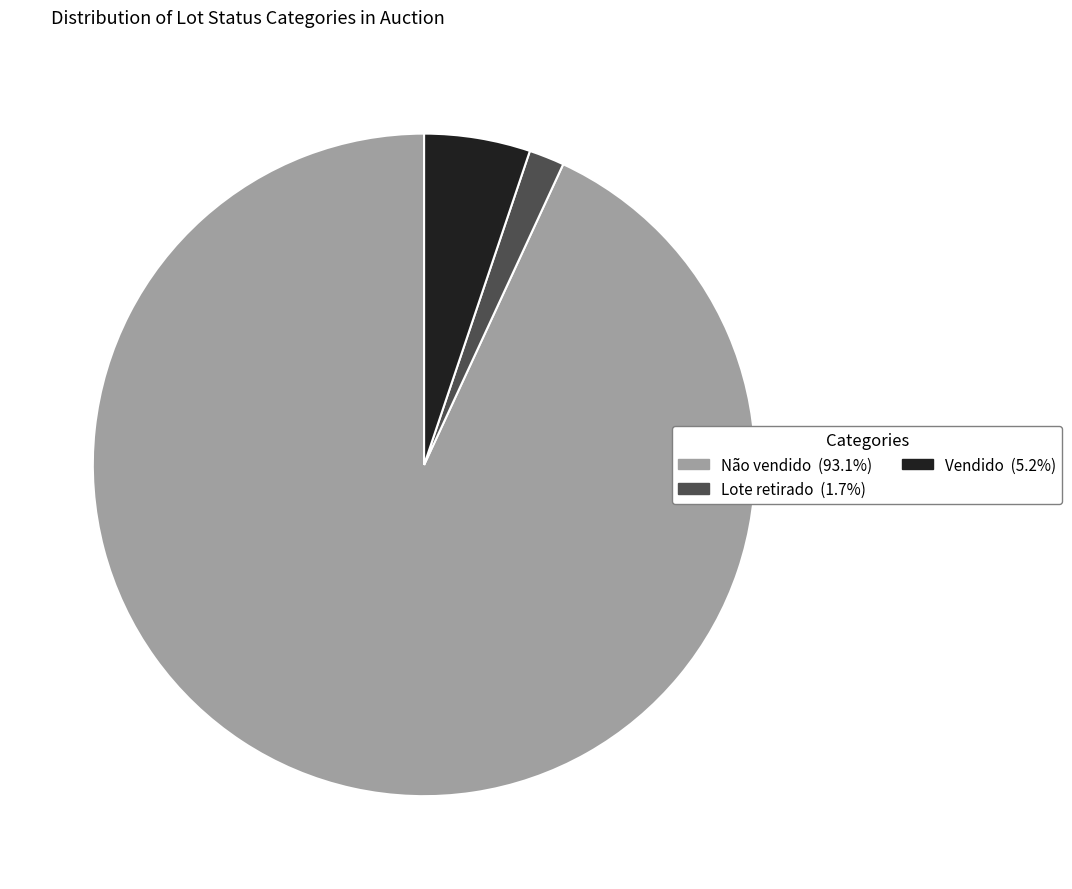

Between Lote retirado and Vendido, which is larger?

Vendido